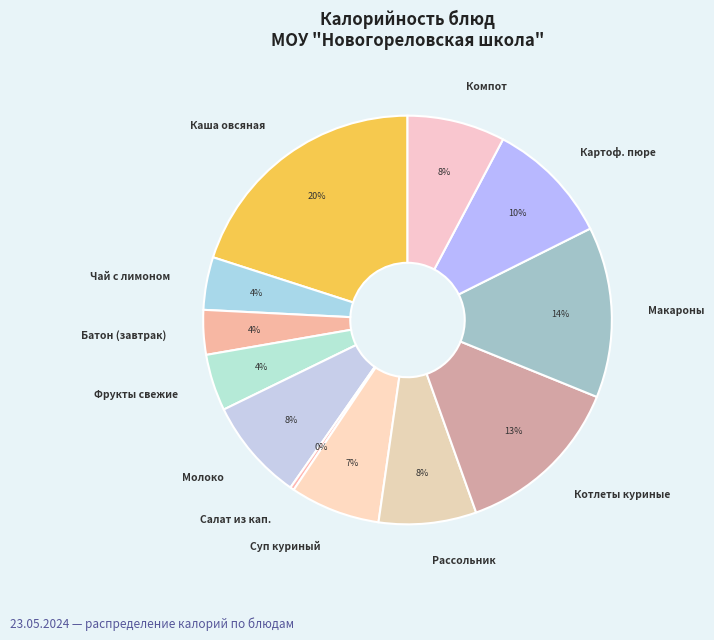

Which has a higher value, Картоф. пюре or Суп куриный?

Картоф. пюре